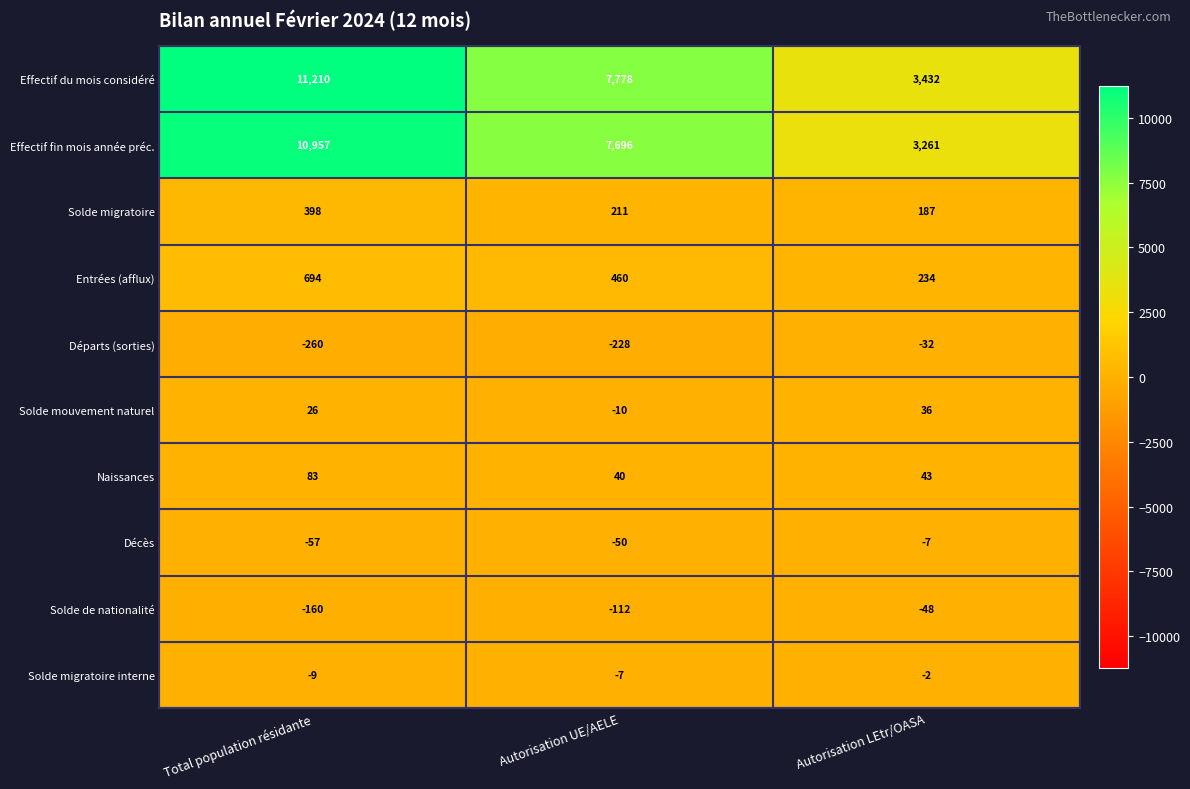

What is the difference between the maximum and second lowest values in the Solde migratoire series?

187